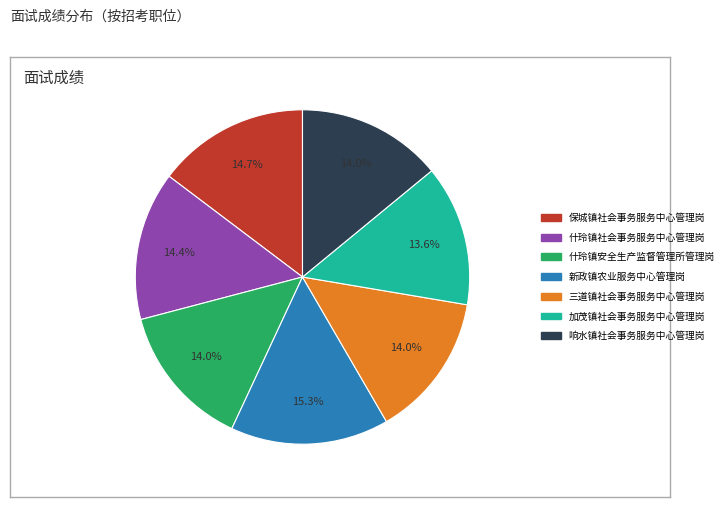

What percentage is NOT represented by 新政镇农业服务中心管理岗?

84.7%